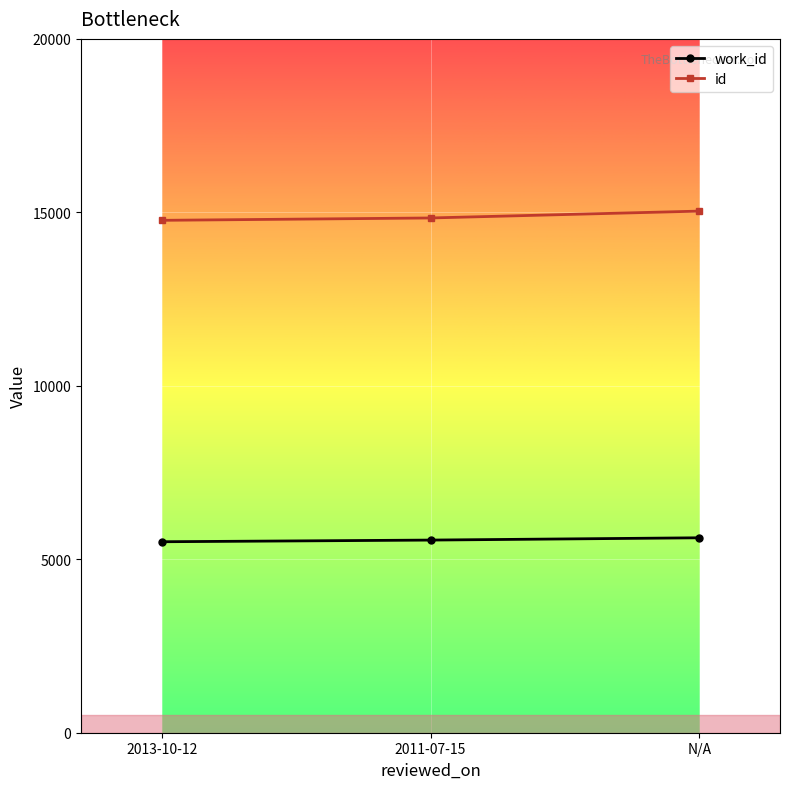

Is the value of id at N/A greater than the value of work_id at 2011-07-15?

Yes